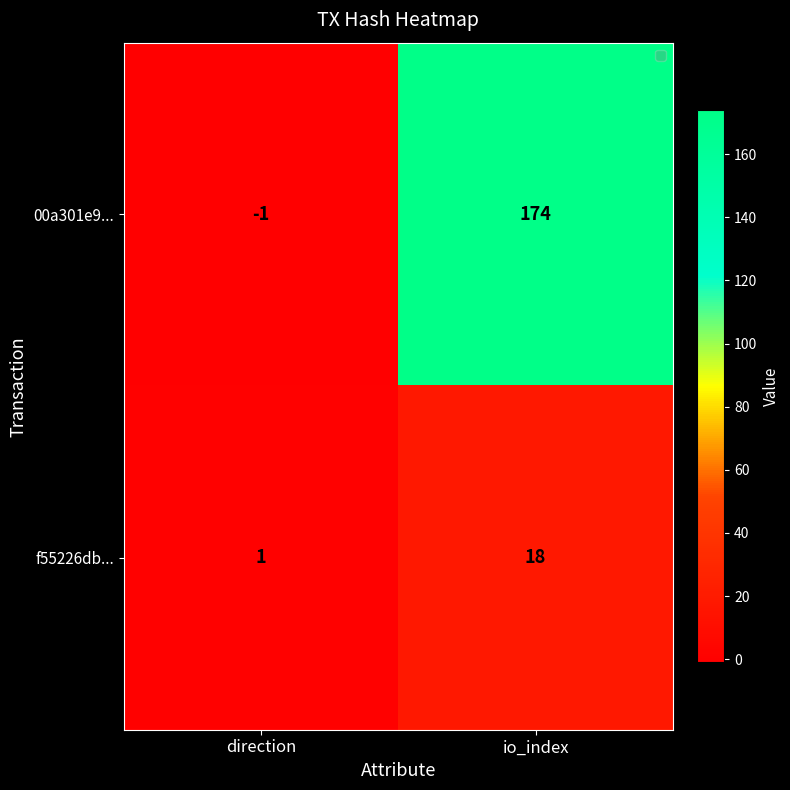

What is the total value across all series at io_index?

192